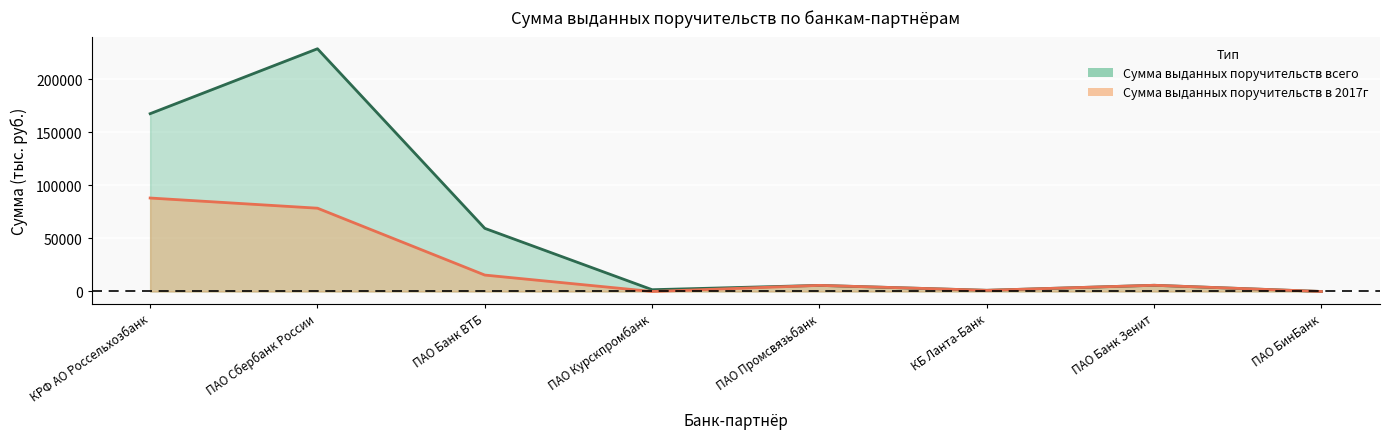

How many interior local valleys does the Сумма выданных поручительств в 2017г series have?

2